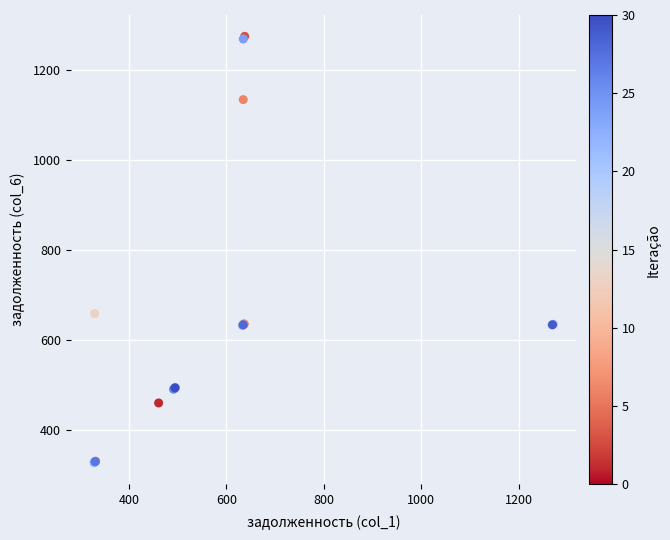

What Y value in the scatter plot is closest to 801?

659.3